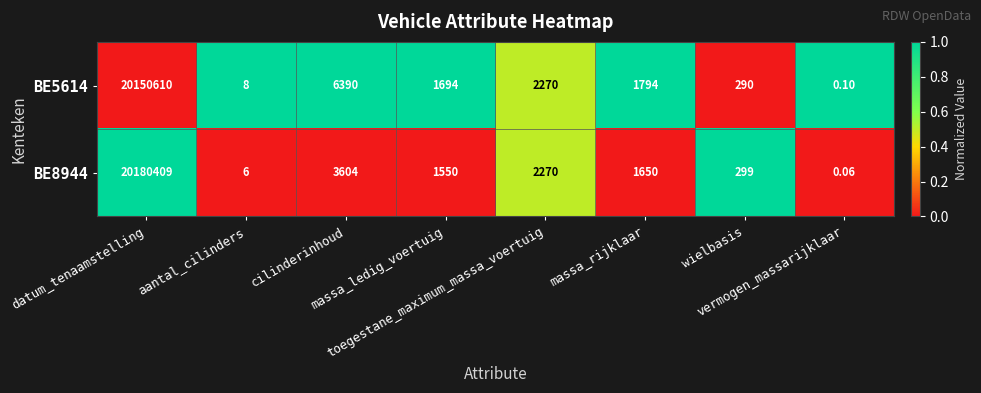

Which series has the widest spread of values?

BE8944